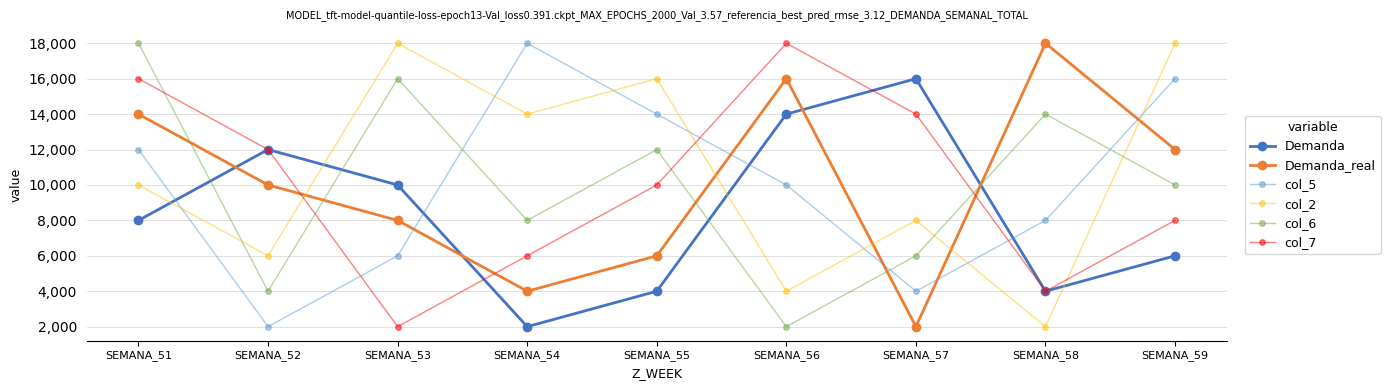

Is the value of col_6 at SEMANA_54 greater than the value of Demanda_real at SEMANA_58?

No